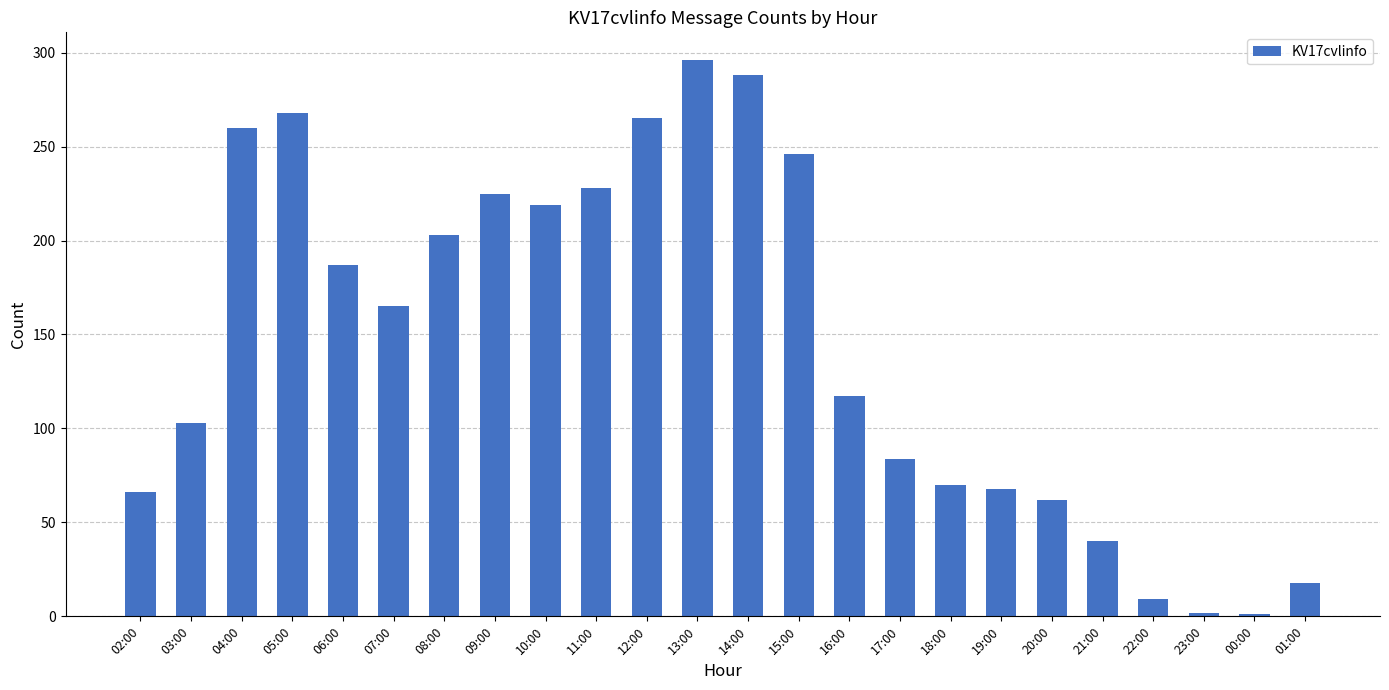

What is the label of the 10th bar from the left?

11:00